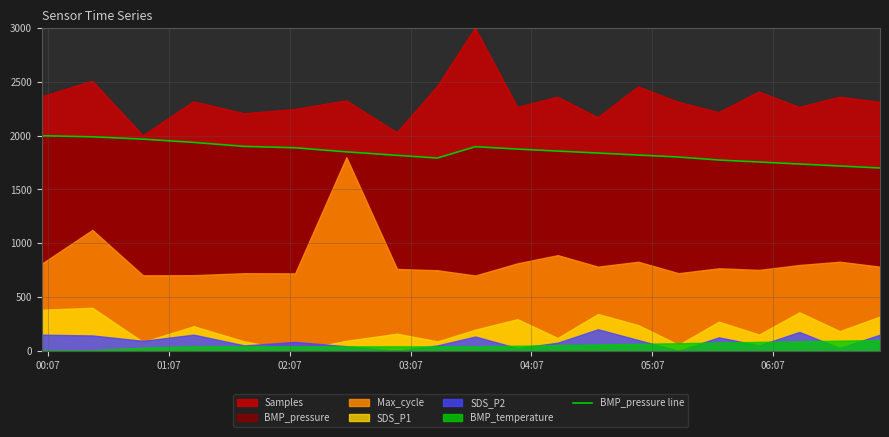

Does the chart display data point markers on the line(s)?

No